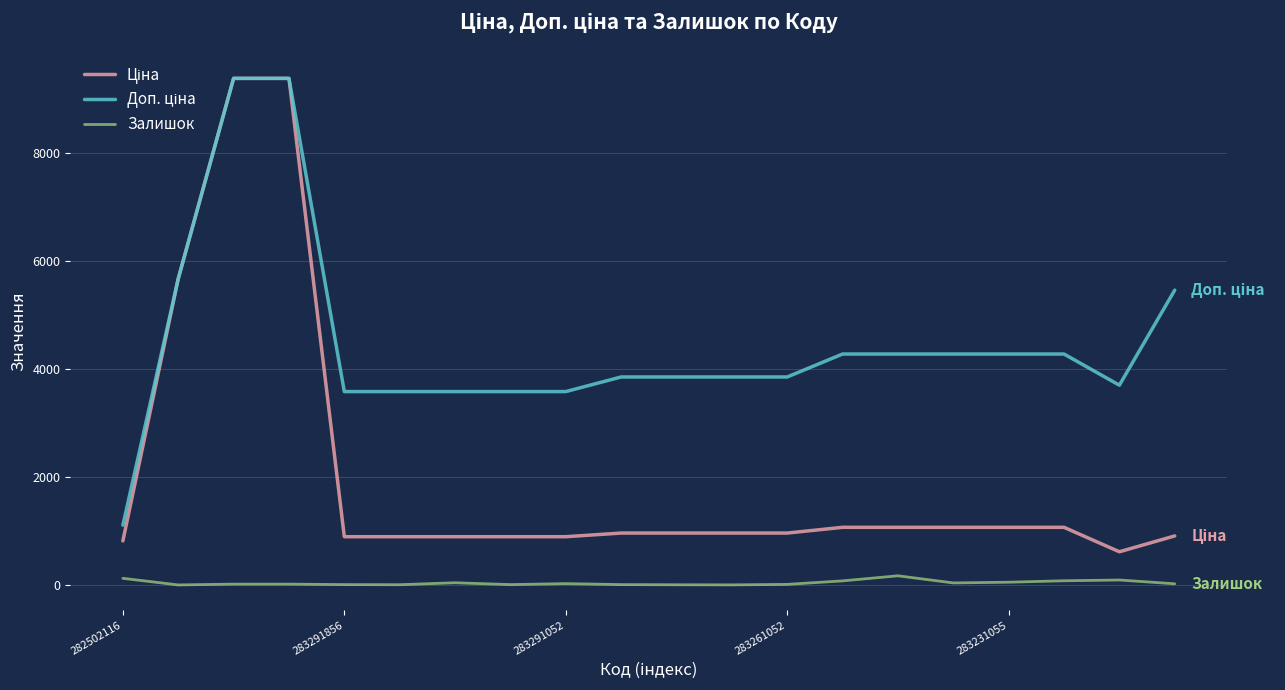

Does the chart display data point markers on the line(s)?

No